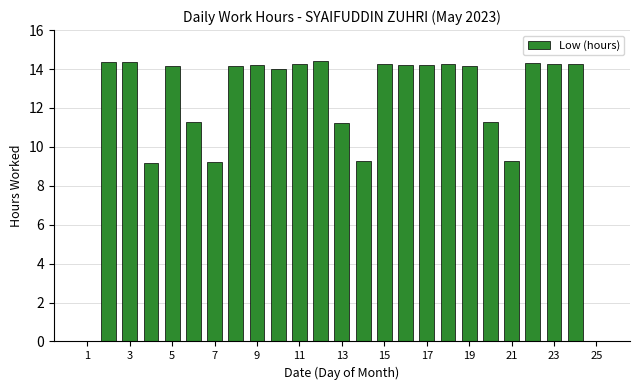

What is the maximum value shown in the chart?

14.4